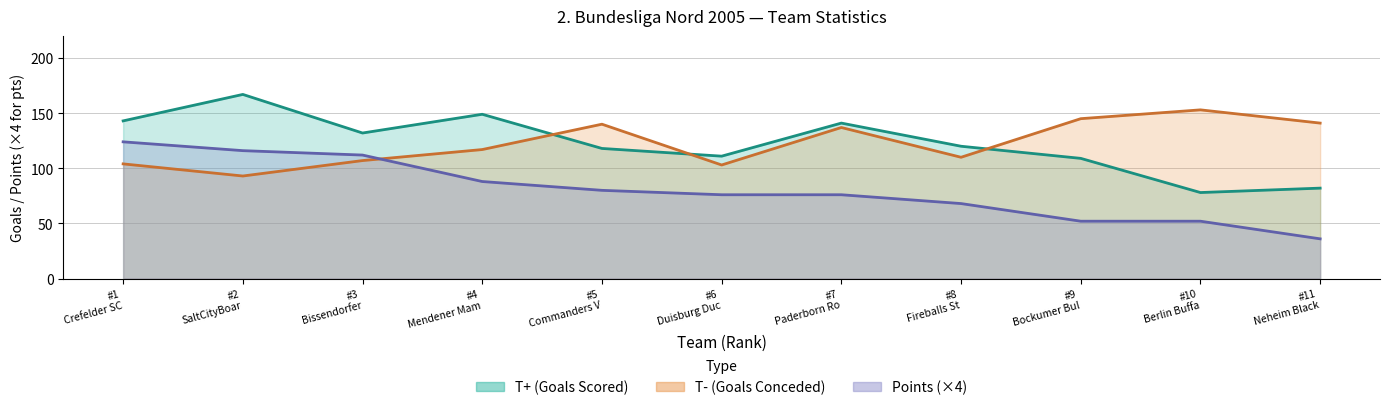

Where is the first local maximum for T+?

#2 SaltCityBoar